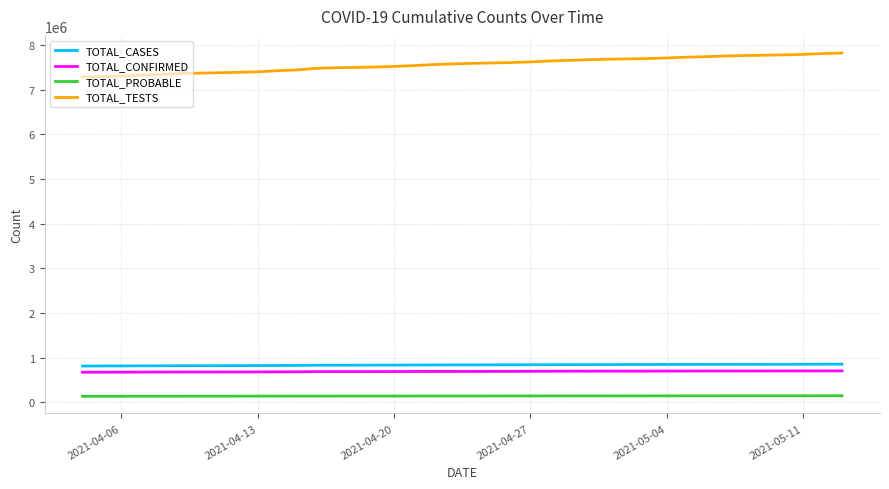

True or false: TOTAL_PROBABLE and TOTAL_CASES intersect in this chart.

False